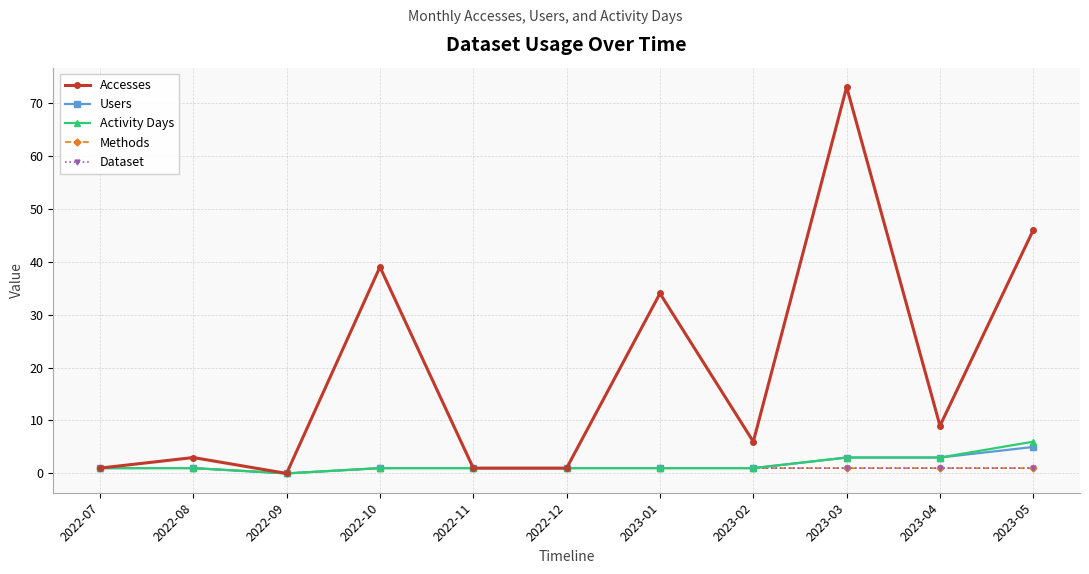

True or false: Accesses and Activity Days intersect in this chart.

False